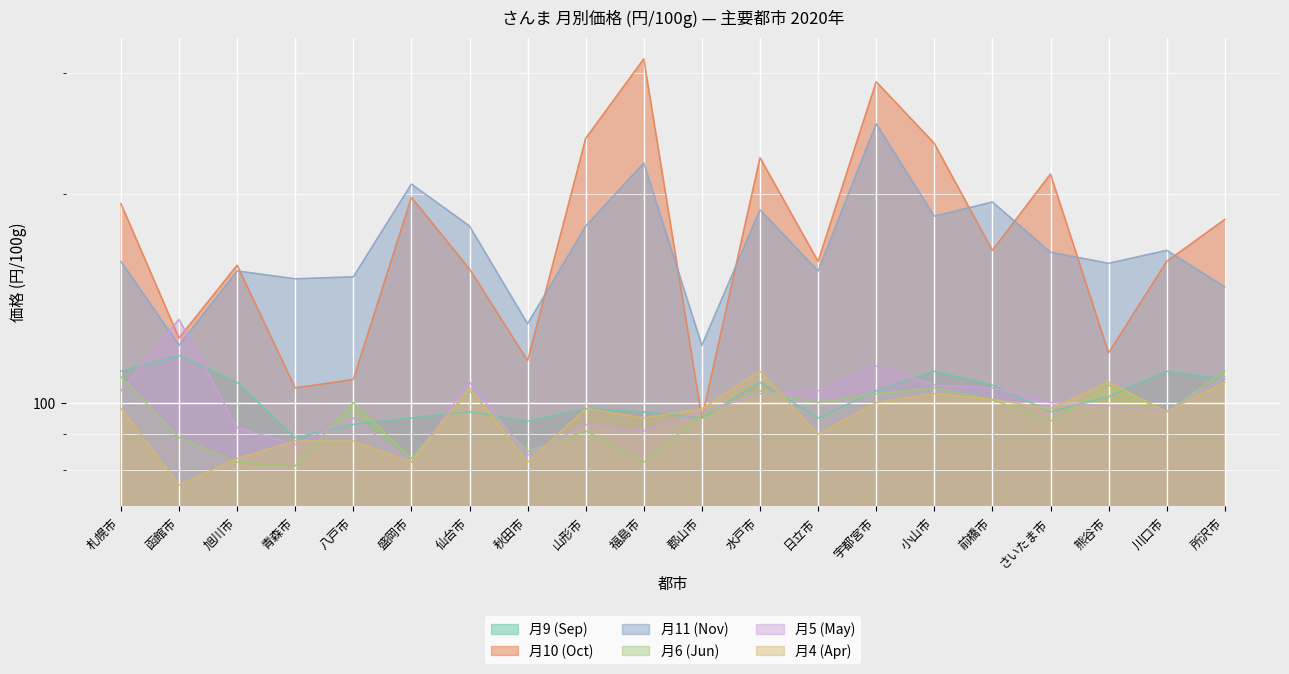

How many values in the 月9 (Sep) series exceed 102?

9